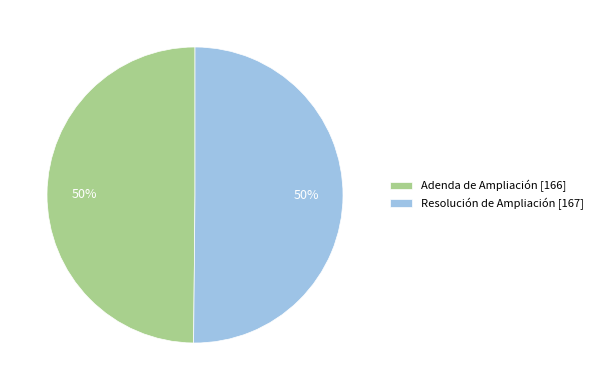

To the nearest percent, what percentage of the pie is Adenda de Ampliación?

50%